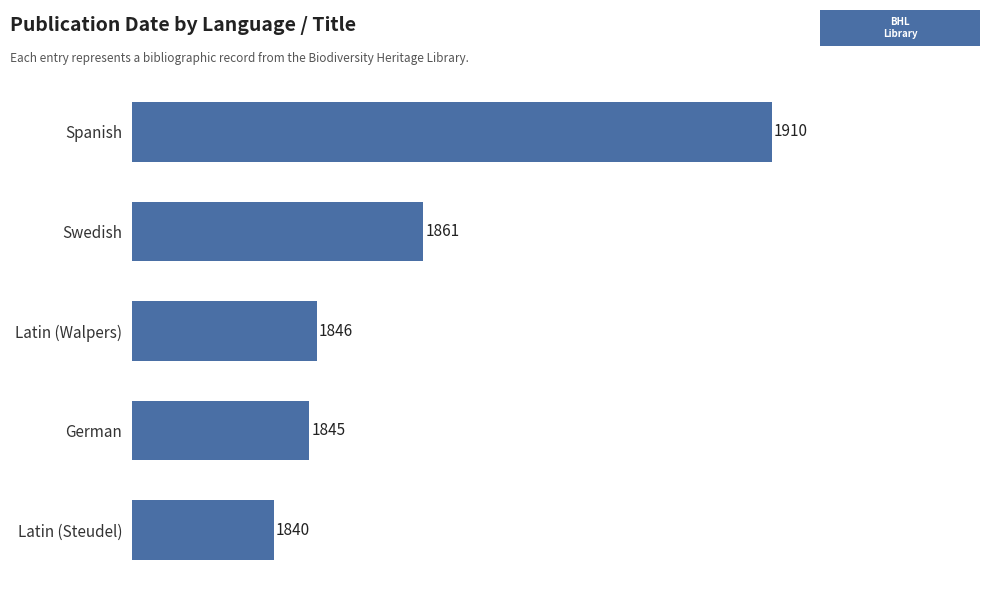

The chart shows a value of 2738 at Swedish. True or false?

False